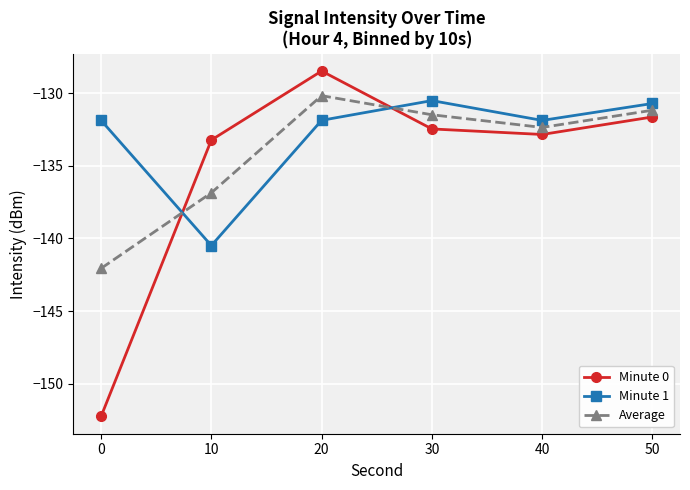

What is the difference between the maximum and minimum values in the Minute 0 series?

23.8